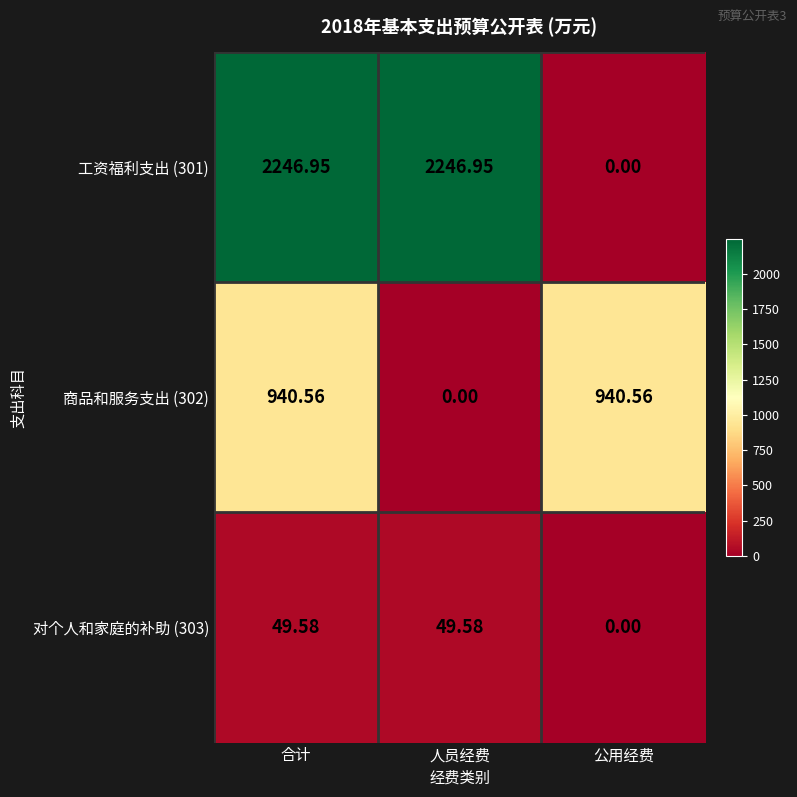

Which series has the largest total across all categories?

工资福利支出 (301)